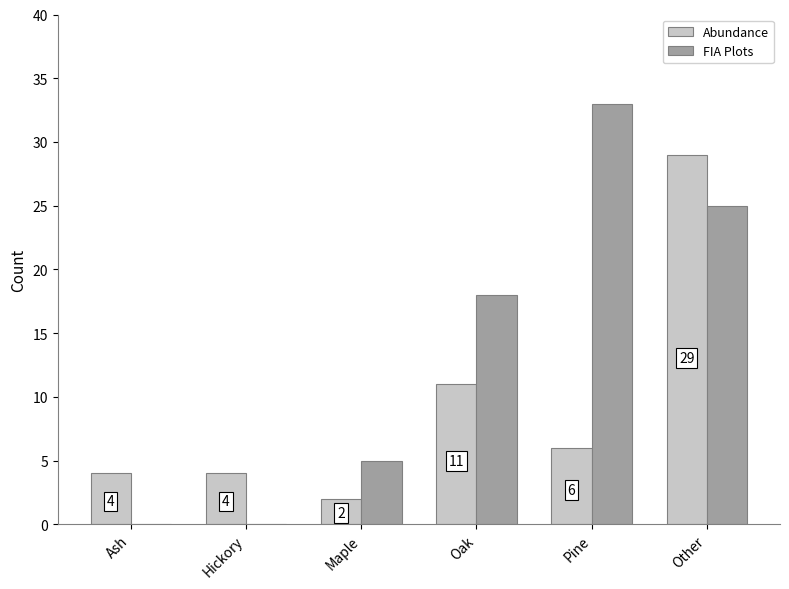

Which series has the largest range (max minus min)?

FIA Plots